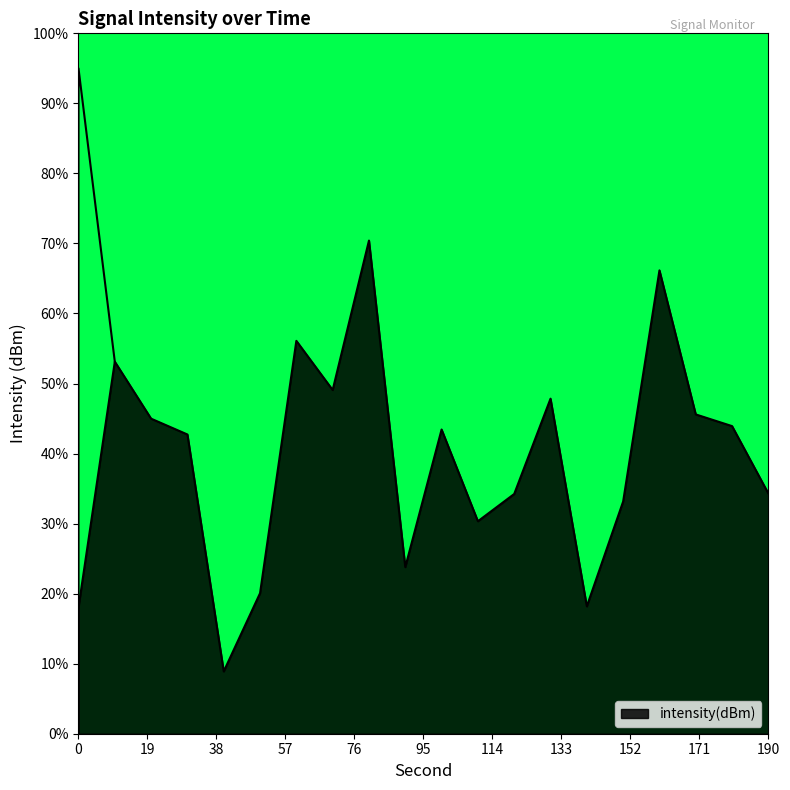

What is the value of the 20th point from the left?

34.3